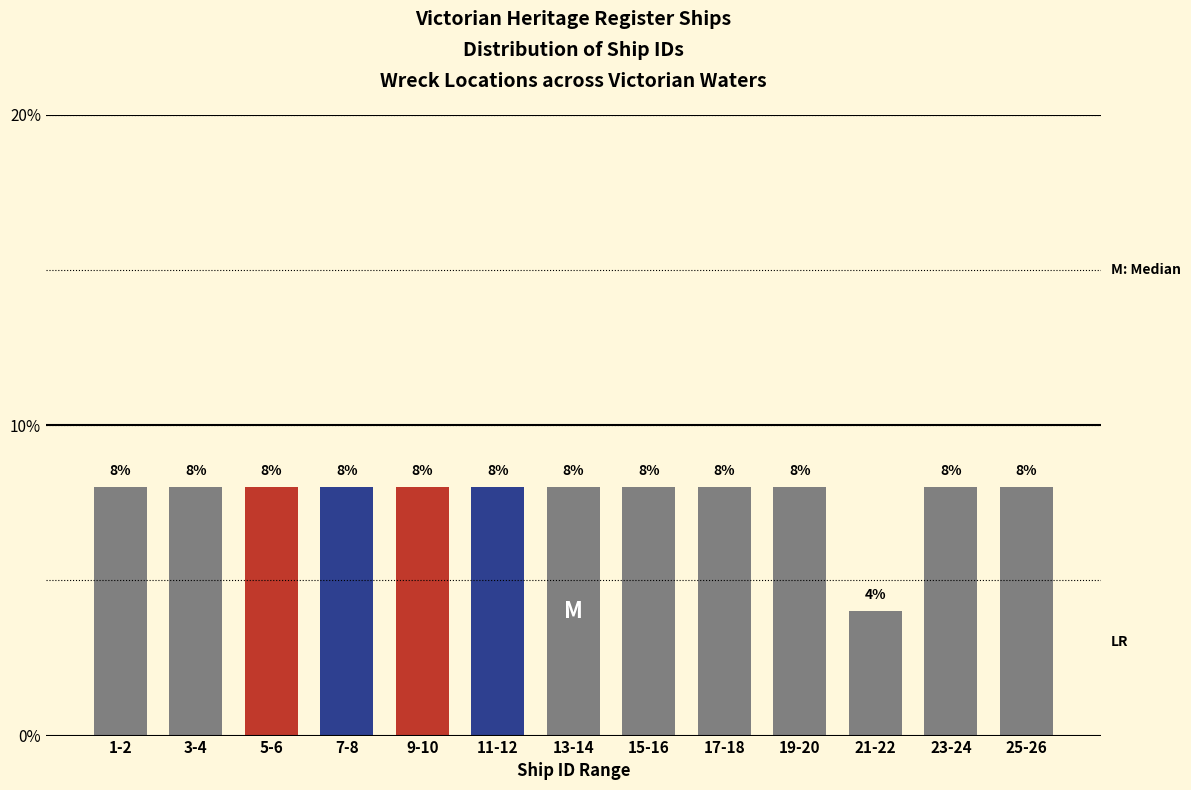

Reading left to right, extract all data points from this chart.

1-2=8	3-4=8	5-6=8	7-8=8	9-10=8	11-12=8	13-14=8	15-16=8	17-18=8	19-20=8	21-22=4	23-24=8	25-26=8